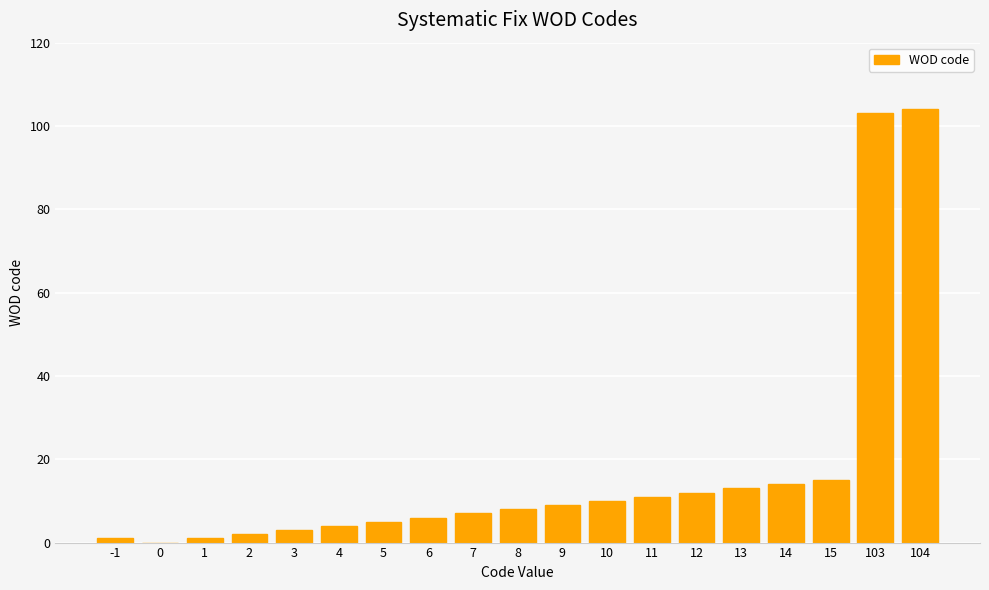

The chart shows a value of 10 at 10. True or false?

True